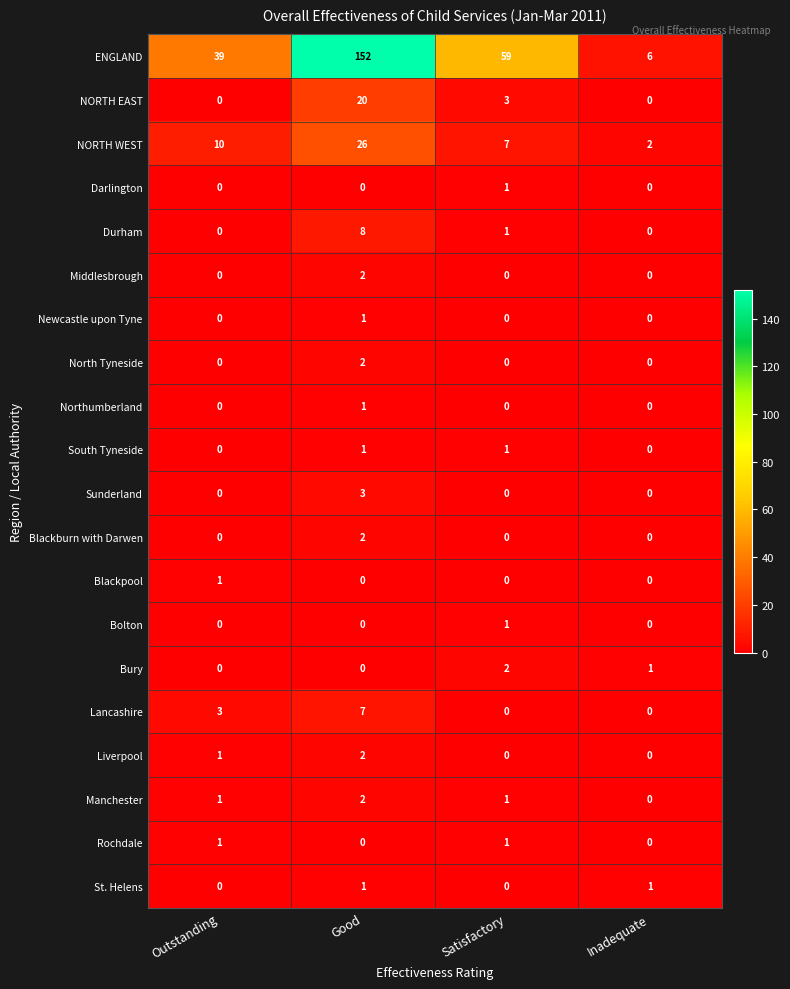

What is the total value across all series at Good?

230